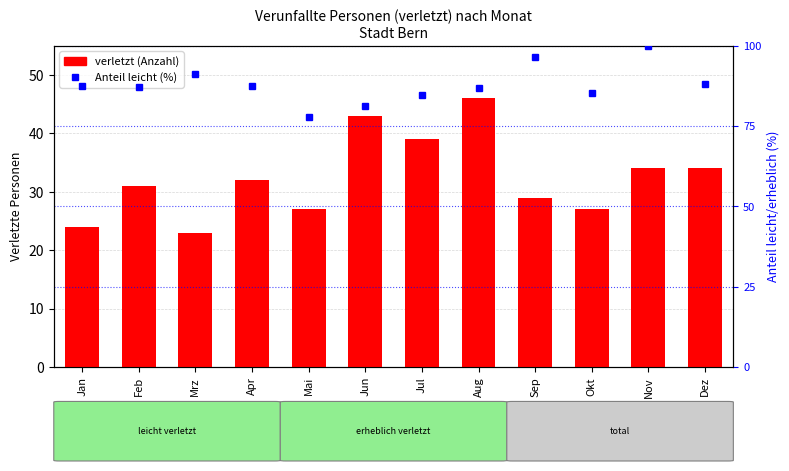

Between Feb and Aug, which series saw the biggest shift?

verletzt (total)